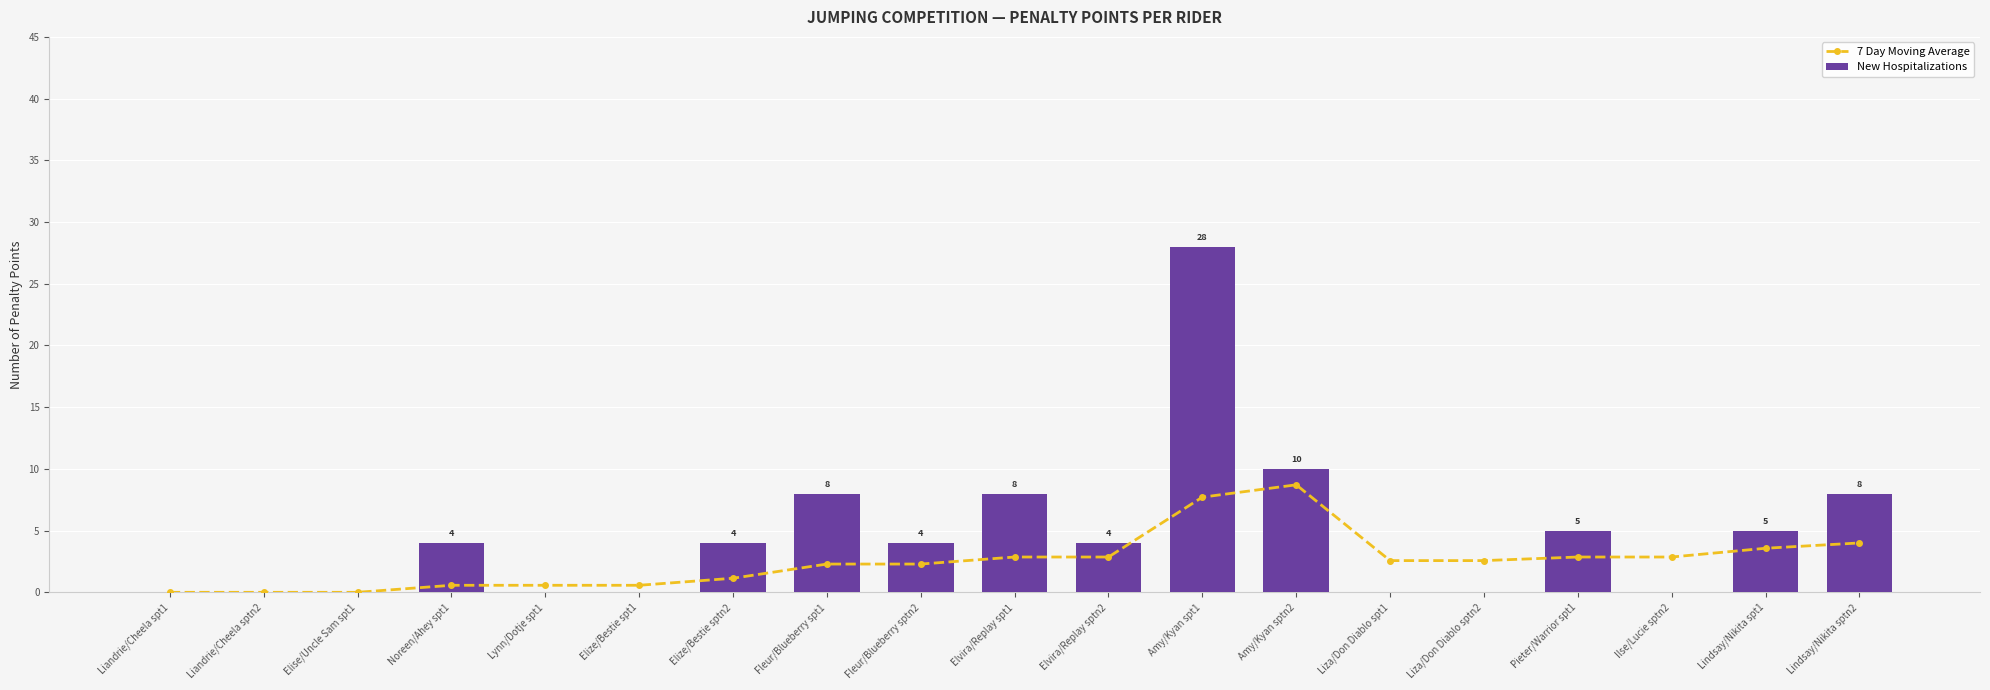

What is the sum of all New Hospitalizations values?

88